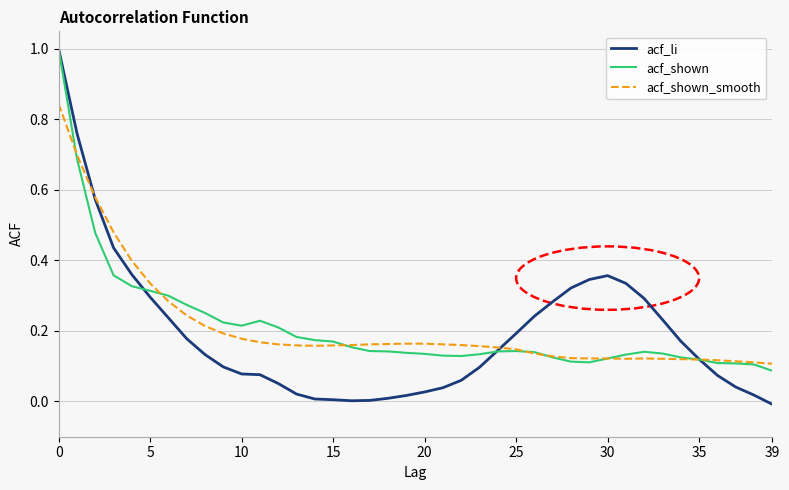

How many distinct data groups are displayed?

3